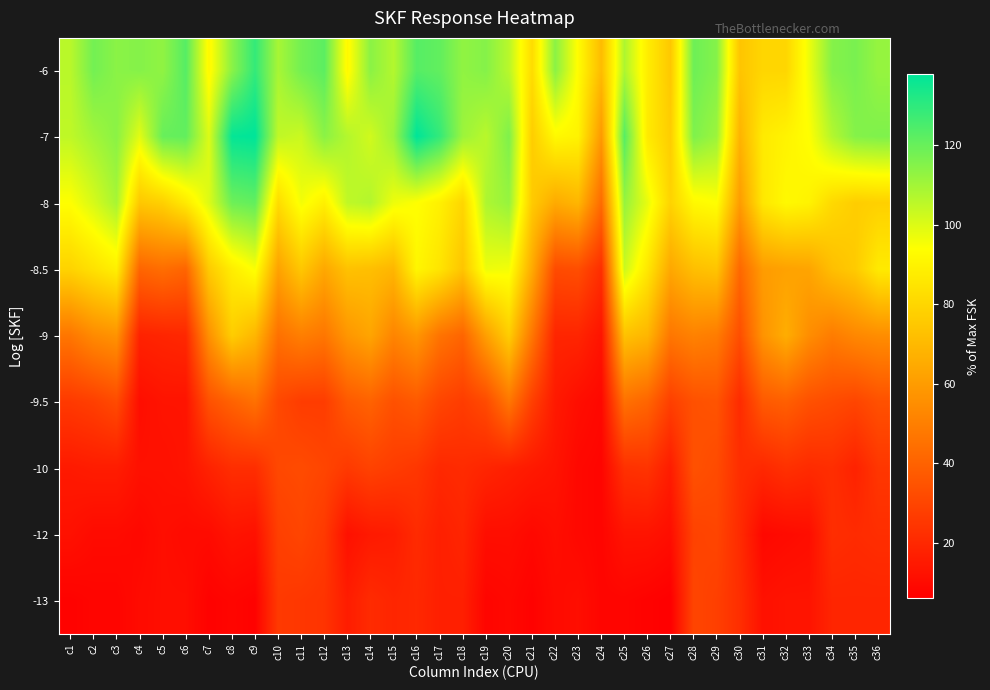

Reading right to left, transcribe all the data shown in this chart.

-6: c36=112	c35=117	c34=115	c33=97	c32=80	c31=80	c30=74	c29=115	c28=119	c27=75	c26=88	c25=108	c24=71	c23=93	c22=114	c21=82	c20=106	c19=115	c18=113	c17=121	c16=123	c15=107	c14=114	c13=92	c12=122	c11=118	c10=109	c9=129	c8=114	c7=92	c6=123	c5=113	c4=115	c3=114	c2=118	c1=106
-7: c36=116	c35=115	c34=107	c33=94	c32=90	c31=87	c30=68	c29=111	c28=116	c27=77	c26=87	c25=123	c24=59	c23=90	c22=92	c21=77	c20=116	c19=106	c18=111	c17=129	c16=138	c15=111	c14=102	c13=107	c12=114	c11=103	c10=105	c9=138	c8=137	c7=100	c6=121	c5=120	c4=99	c3=114	c2=110	c1=105
-8: c36=78	c35=77	c34=81	c33=90	c32=92	c31=86	c30=60	c29=94	c28=92	c27=79	c26=98	c25=112	c24=43	c23=69	c22=65	c21=76	c20=112	c19=108	c18=80	c17=89	c16=94	c15=97	c14=107	c13=105	c12=89	c11=96	c10=82	c9=121	c8=119	c7=100	c6=87	c5=78	c4=75	c3=109	c2=101	c1=94
-8.5: c36=87	c35=76	c34=72	c33=63	c32=62	c31=60	c30=42	c29=74	c28=72	c27=64	c26=86	c25=103	c24=22	c23=33	c22=32	c21=65	c20=96	c19=97	c18=74	c17=85	c16=91	c15=69	c14=72	c13=73	c12=64	c11=75	c10=62	c9=95	c8=88	c7=76	c6=41	c5=44	c4=41	c3=89	c2=84	c1=79
-9: c36=55	c35=53	c34=49	c33=55	c32=66	c31=57	c30=33	c29=49	c28=51	c27=47	c26=69	c25=73	c24=13	c23=19	c22=19	c21=47	c20=77	c19=61	c18=41	c17=46	c16=58	c15=52	c14=63	c13=58	c12=47	c11=50	c10=45	c9=69	c8=77	c7=56	c6=20	c5=19	c4=18	c3=57	c2=54	c1=47
-9.5: c36=34	c35=30	c34=32	c33=34	c32=39	c31=37	c30=21	c29=35	c28=34	c27=28	c26=41	c25=45	c24=9	c23=11	c22=15	c21=28	c20=47	c19=32	c18=27	c17=30	c16=37	c15=34	c14=40	c13=37	c12=27	c11=27	c10=31	c9=45	c8=40	c7=34	c6=13	c5=13	c4=11	c3=32	c2=28	c1=26
-10: c36=25	c35=18	c34=22	c33=21	c32=23	c31=20	c30=22	c29=32	c28=34	c27=16	c26=24	c25=23	c24=8	c23=9	c22=13	c21=15	c20=17	c19=19	c18=21	c17=20	c16=25	c15=27	c14=29	c13=26	c12=30	c11=32	c10=31	c9=22	c8=22	c7=18	c6=13	c5=12	c4=12	c3=16	c2=16	c1=15
-12: c36=22	c35=21	c34=22	c33=11	c32=10	c31=9	c30=21	c29=30	c28=29	c27=11	c26=13	c25=13	c24=8	c23=9	c22=11	c21=9	c20=11	c19=11	c18=19	c17=17	c16=21	c15=16	c14=15	c13=12	c12=26	c11=30	c10=28	c9=12	c8=13	c7=10	c6=10	c5=11	c4=9	c3=10	c2=10	c1=12
-13: c36=19	c35=19	c34=19	c33=13	c32=13	c31=12	c30=22	c29=28	c28=30	c27=6	c26=7	c25=8	c24=8	c23=11	c22=10	c21=7	c20=9	c19=8	c18=17	c17=17	c16=20	c15=19	c14=21	c13=16	c12=24	c11=25	c10=26	c9=7	c8=8	c7=7	c6=11	c5=11	c4=10	c3=8	c2=8	c1=7